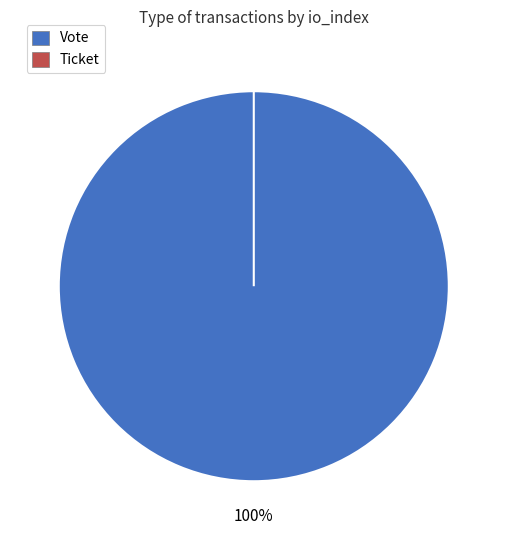

What is the change in value from Vote (io_index=1) to Ticket (io_index=0)?

-1